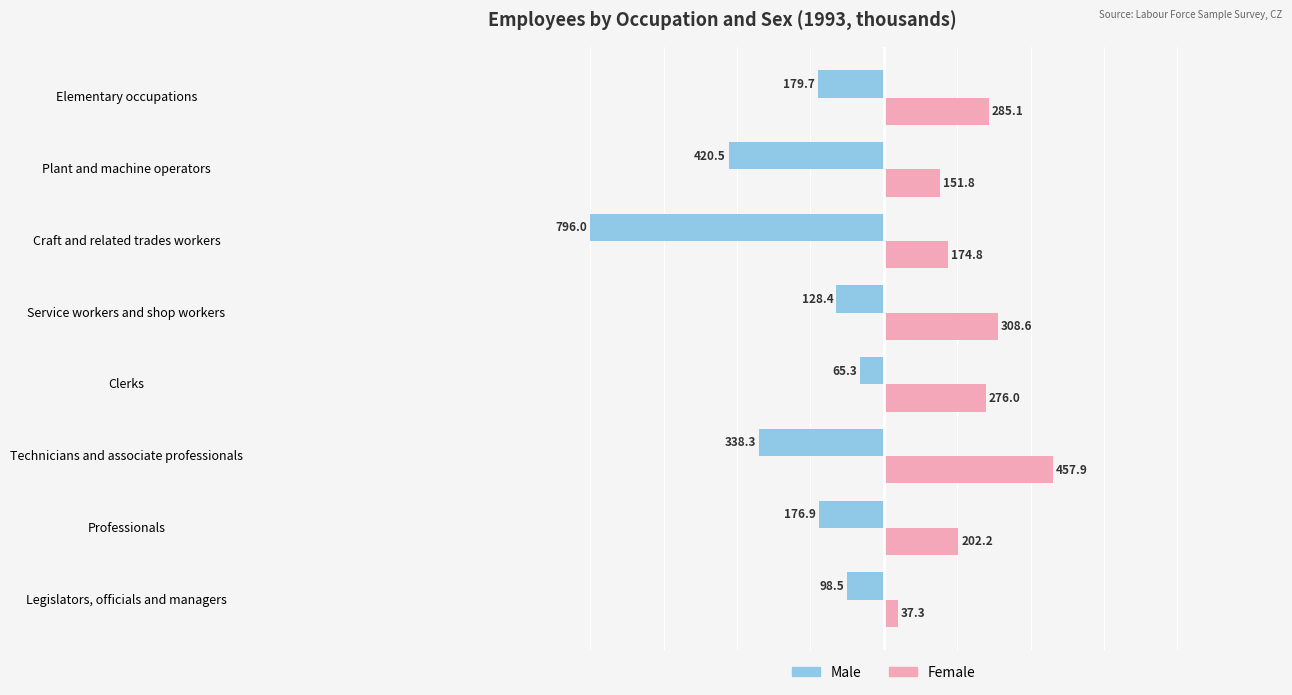

The value of Female at Clerks is 276.0. True or false?

True